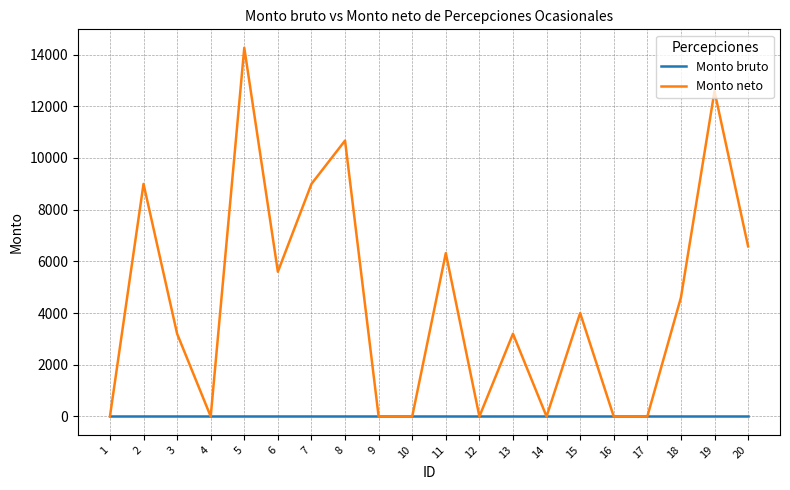

List the series in order of their peak value, highest first.

Monto neto, Monto bruto